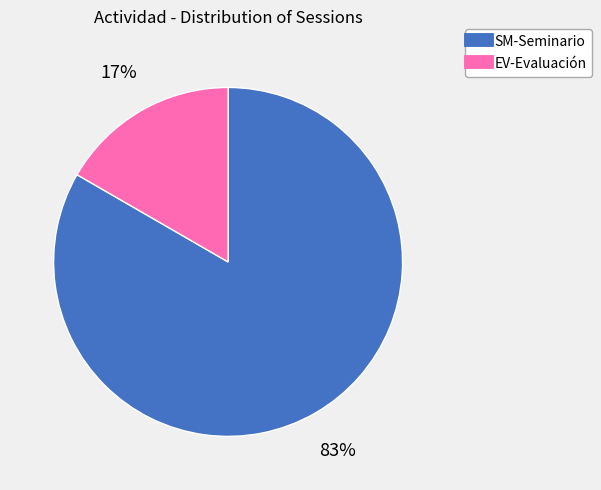

Count the number of slices in the pie.

2